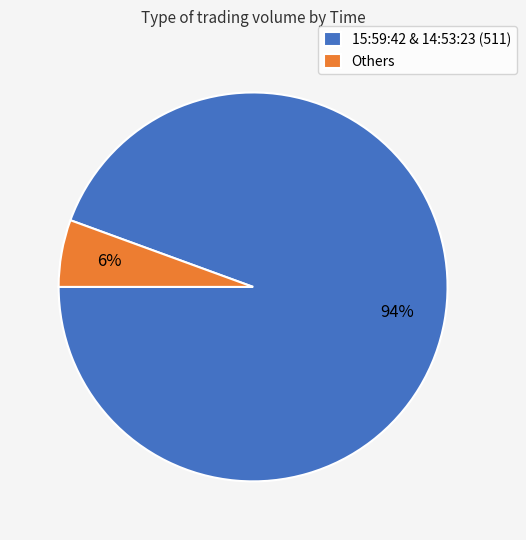

True or false: 15:59:42 & 14:53:23 (511) accounts for 94% of the total.

True